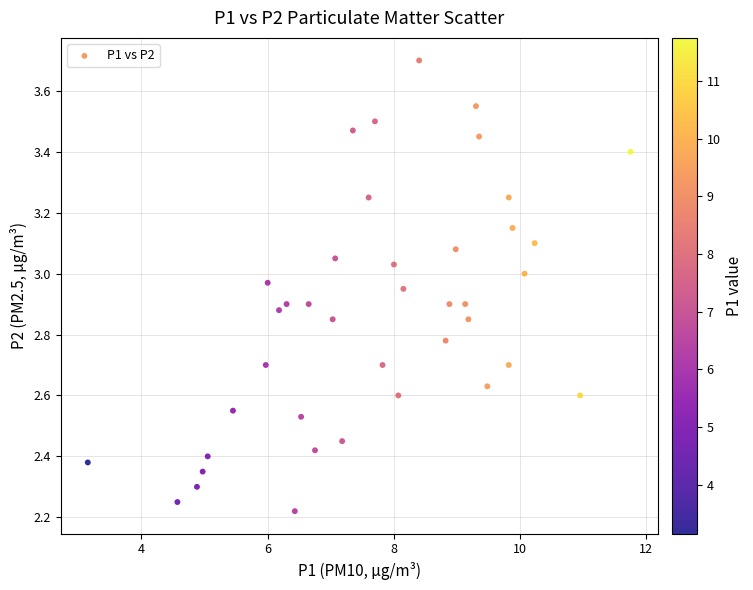

What is the range of Y values (max minus min)?

1.5